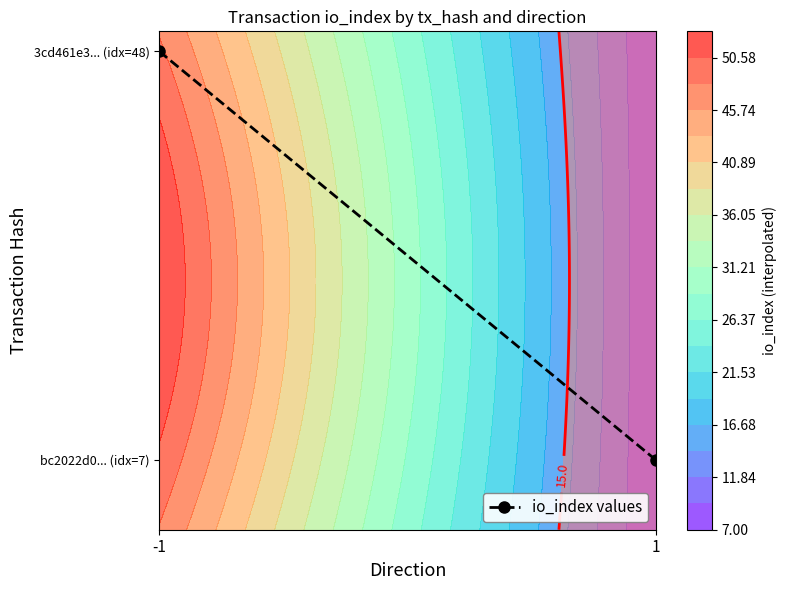

The value at -1 is 0.5. True or false?

False